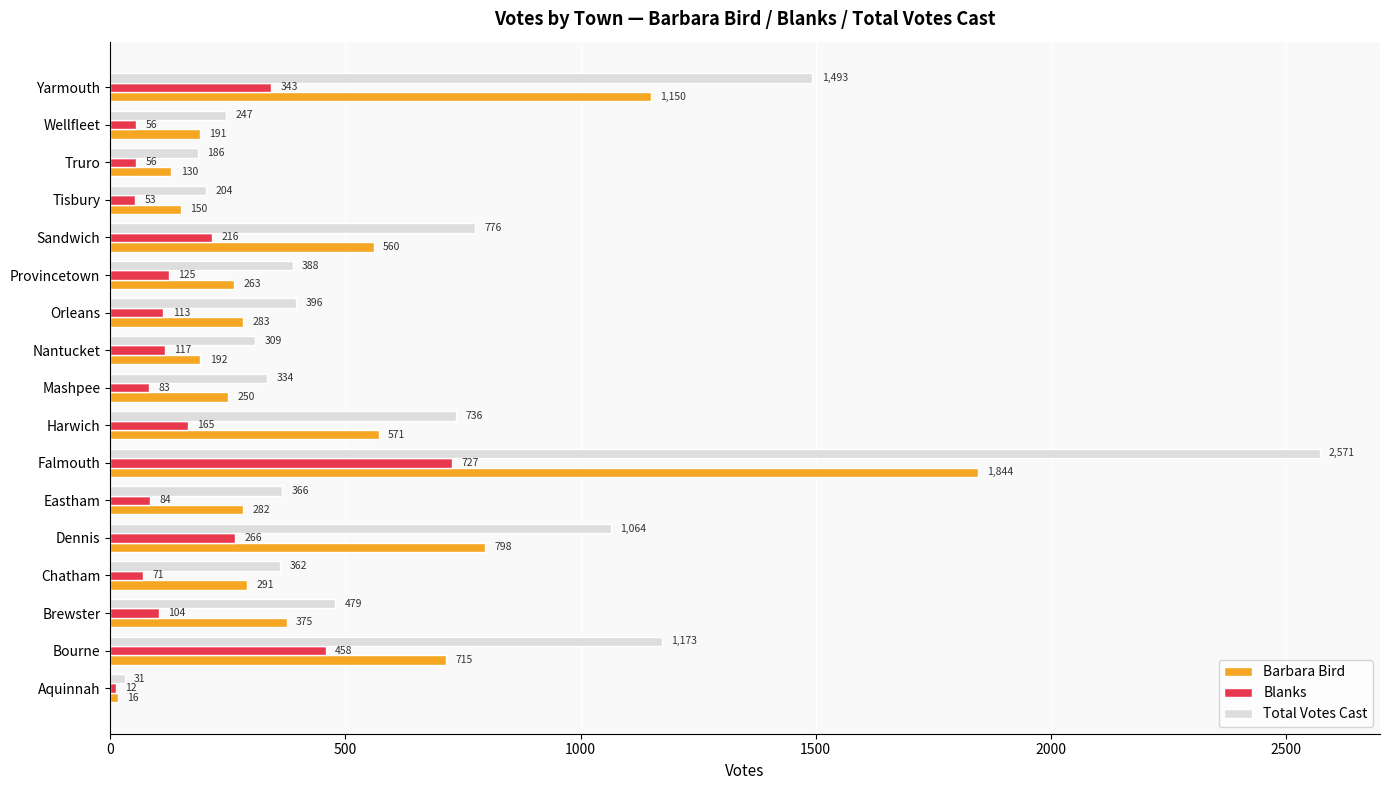

At which label is Total Votes Cast closest to 1301?

Bourne